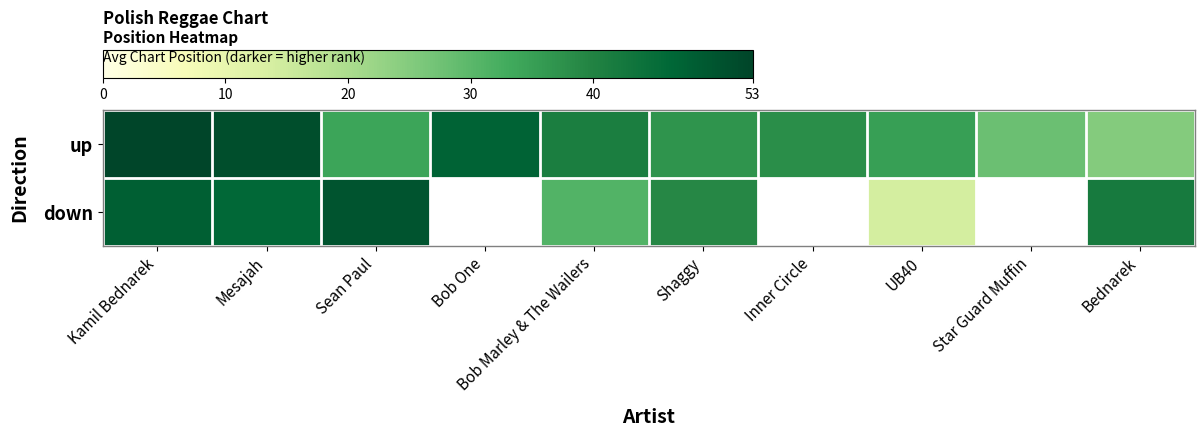

Is it true that down equals 23.0 at Mesajah?

False